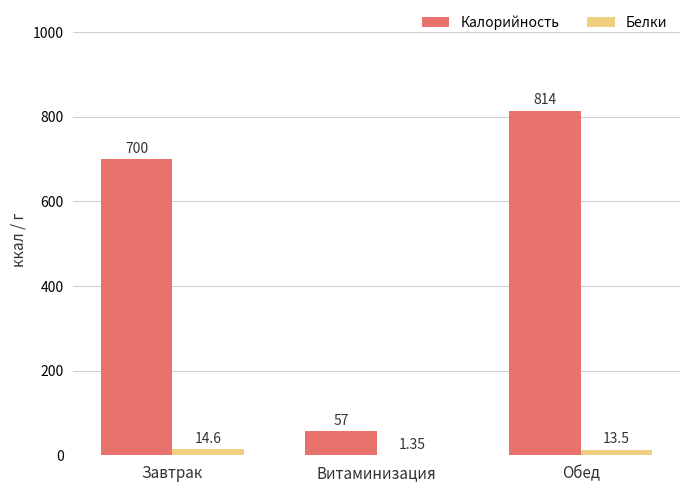

What is the sum of all Калорийность values?

1571.1